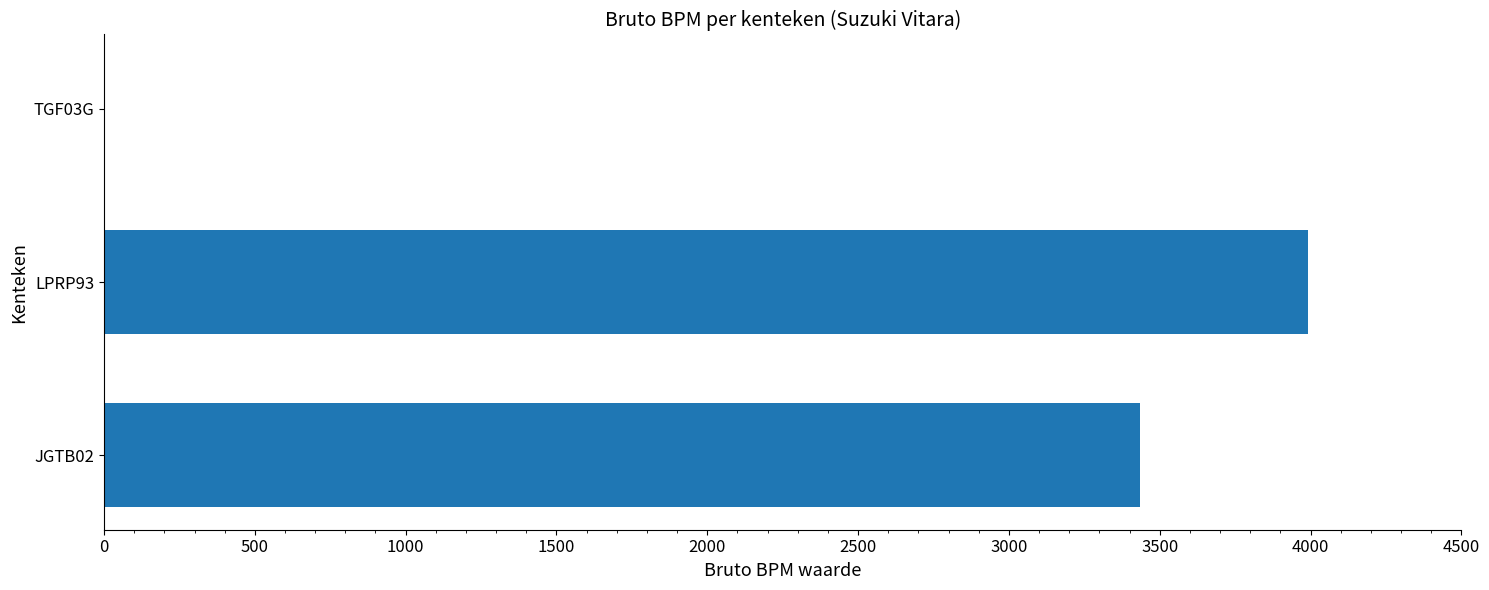

The value at TGF03G is 2586. True or false?

False